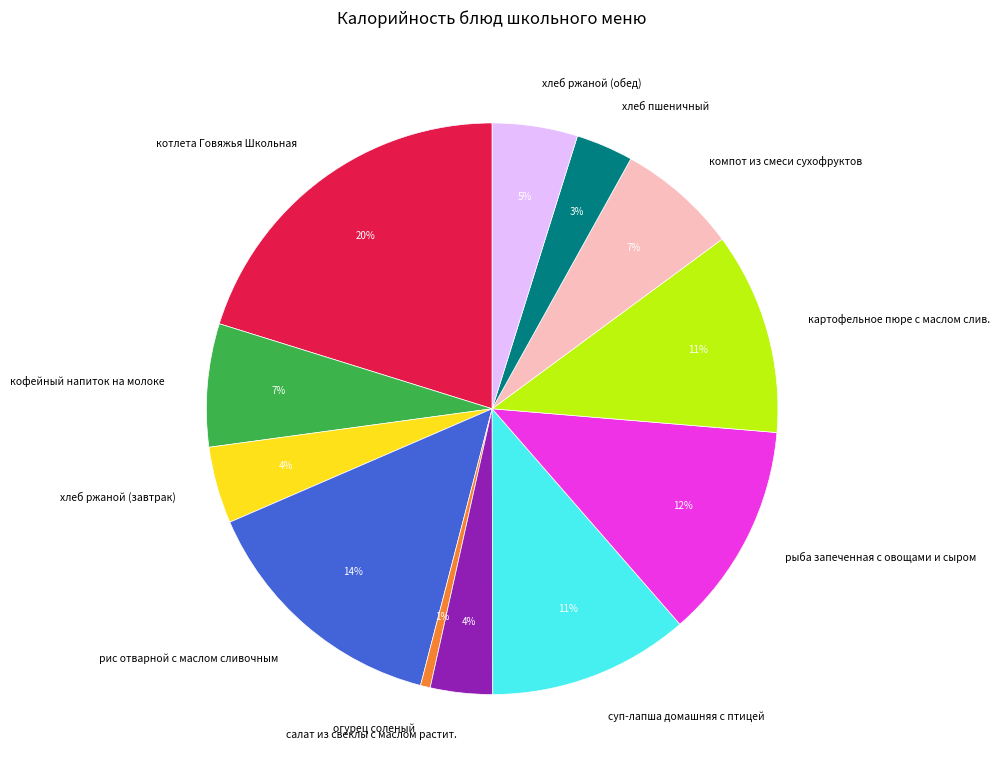

What is the smallest slice in the pie chart?

огурец соленый